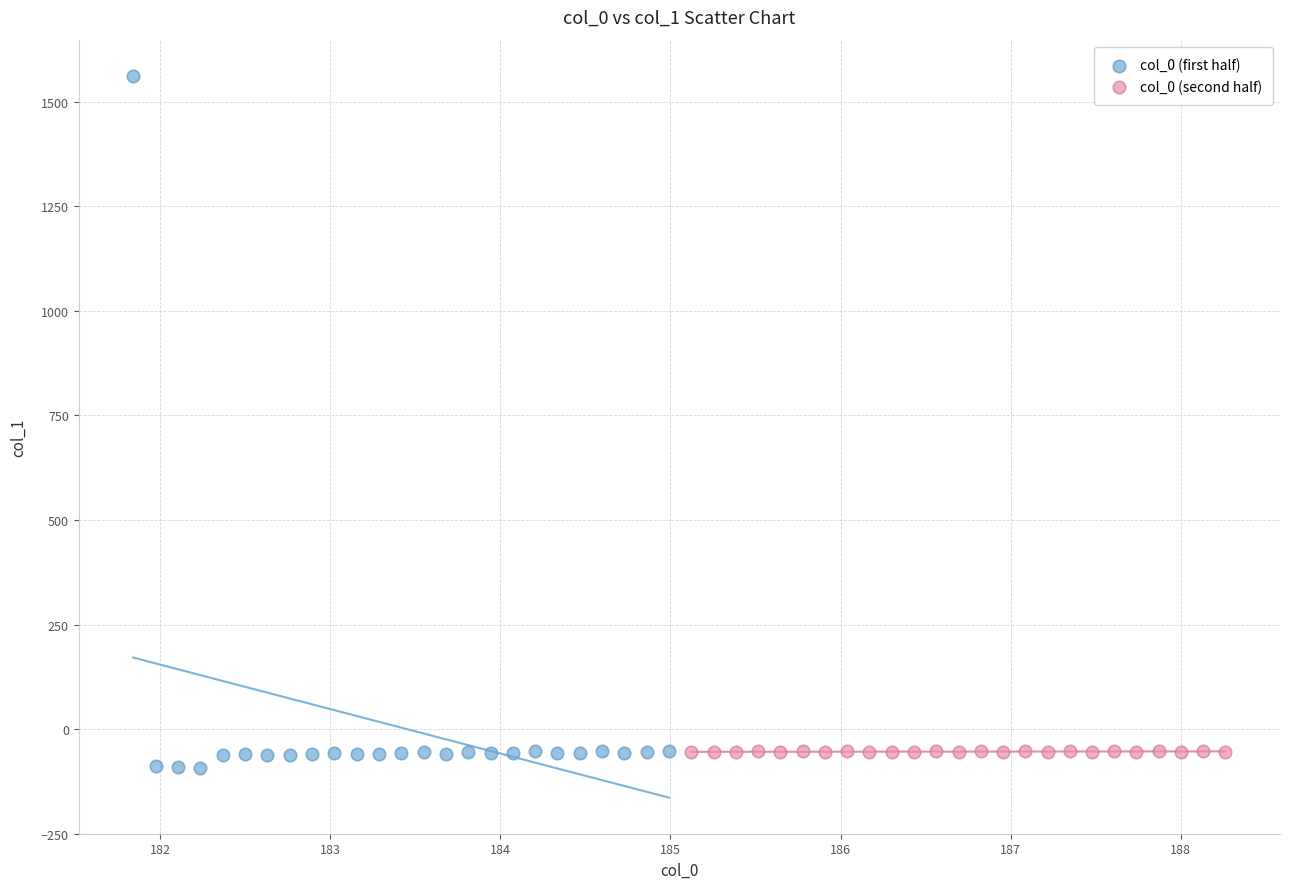

Which series has the widest spread of Y values?

col_0 (first half)